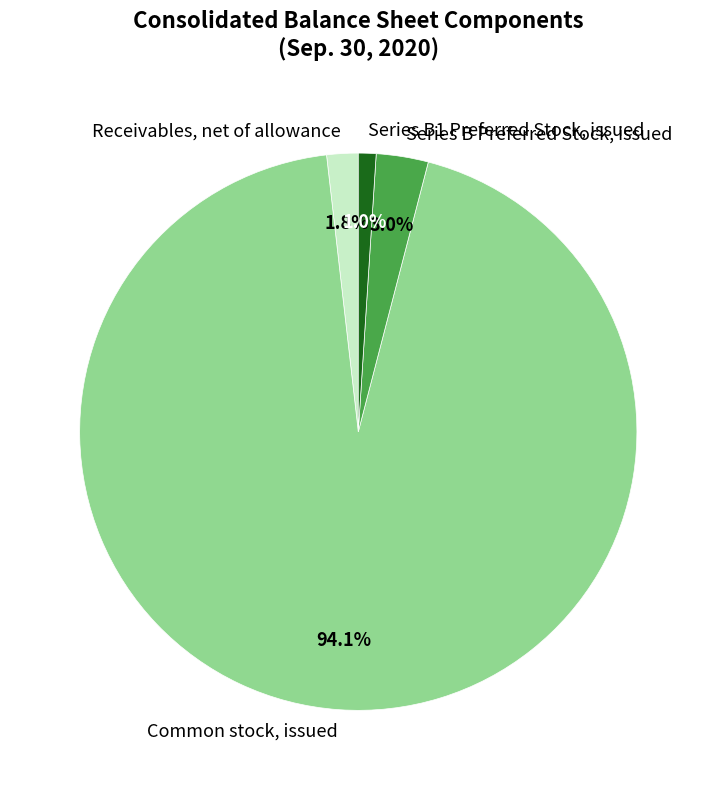

Do Common stock, issued and Series B1 Preferred Stock, issued together represent more than half of the pie?

Yes